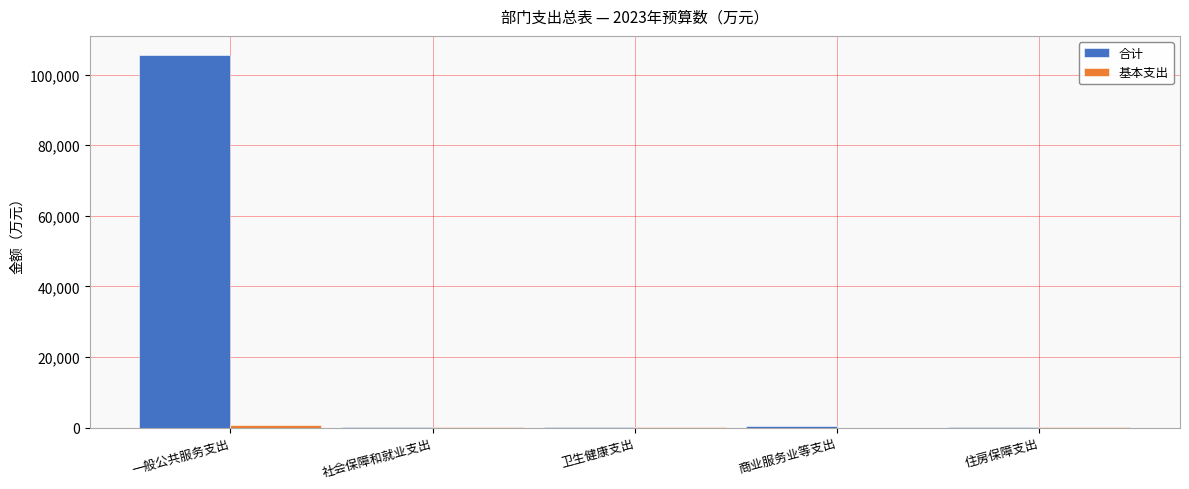

Which series changed the most between 一般公共服务支出 and 住房保障支出?

合计